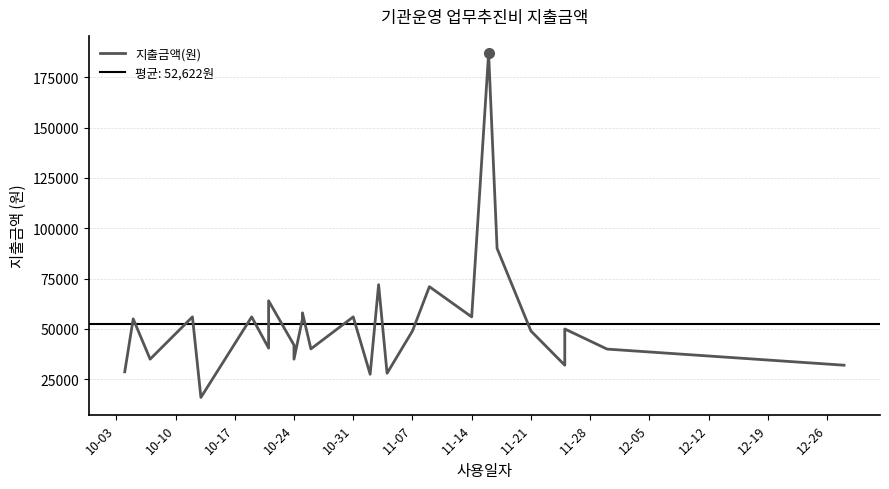

How many data points are above 49000?

13